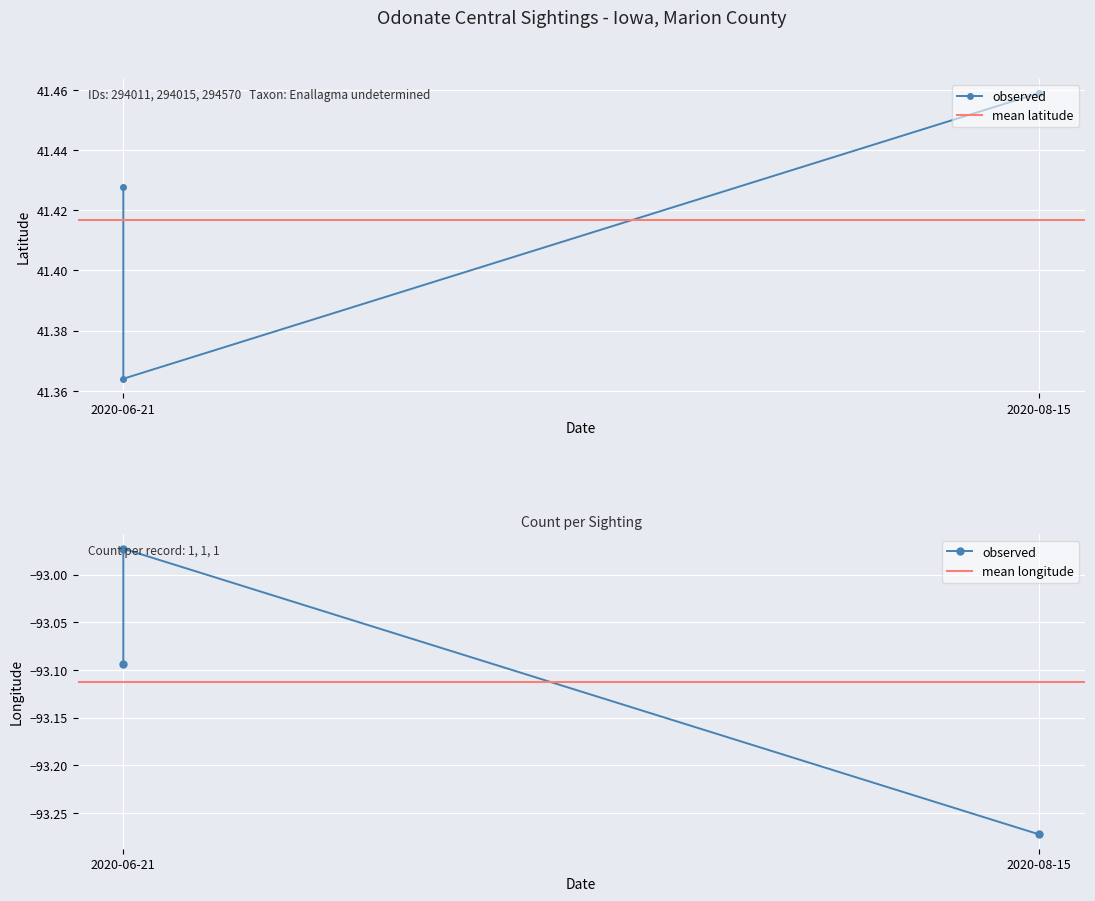

What value does the Longitude series have at 2020-06-21?

-93.1